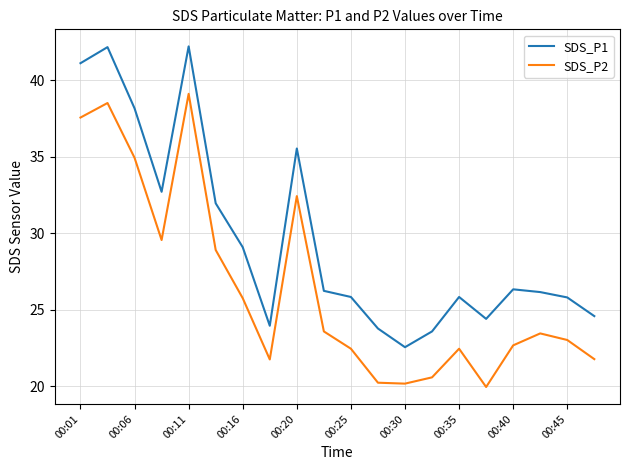

What is the maximum value shown in the chart?

42.2